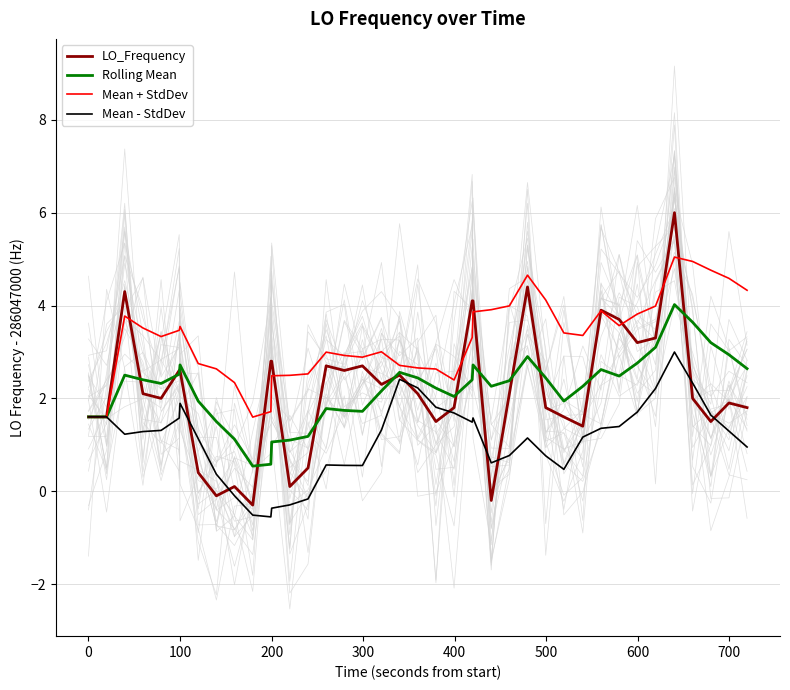

True or false: Mean + StdDev and Rolling Mean intersect in this chart.

False